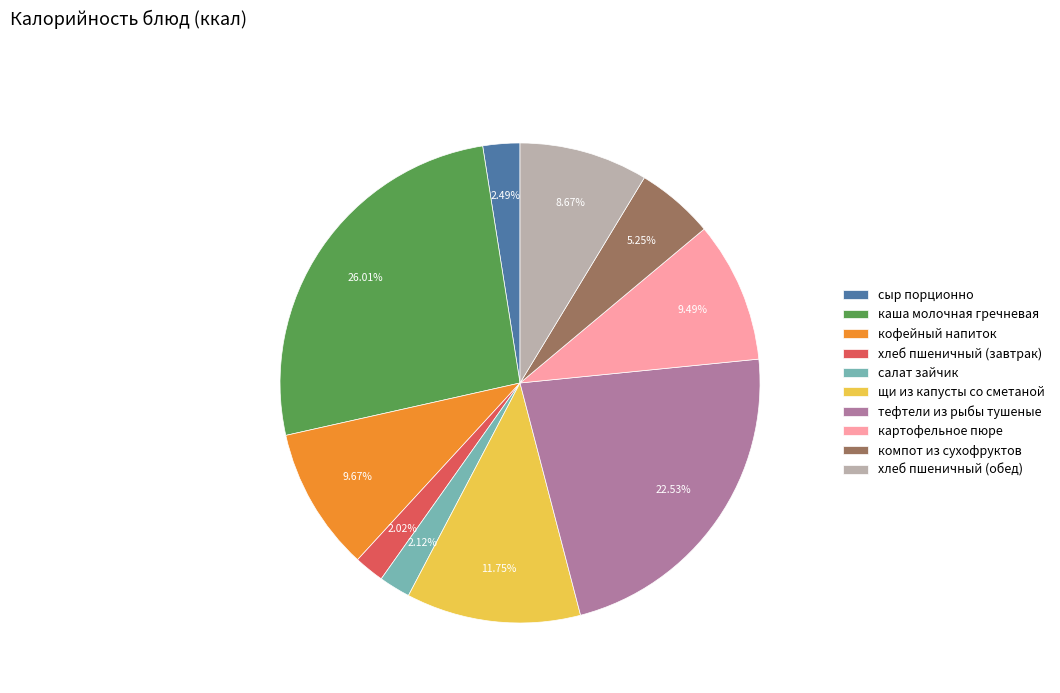

Is it true that хлеб пшеничный (обед) is 16% of the pie?

False